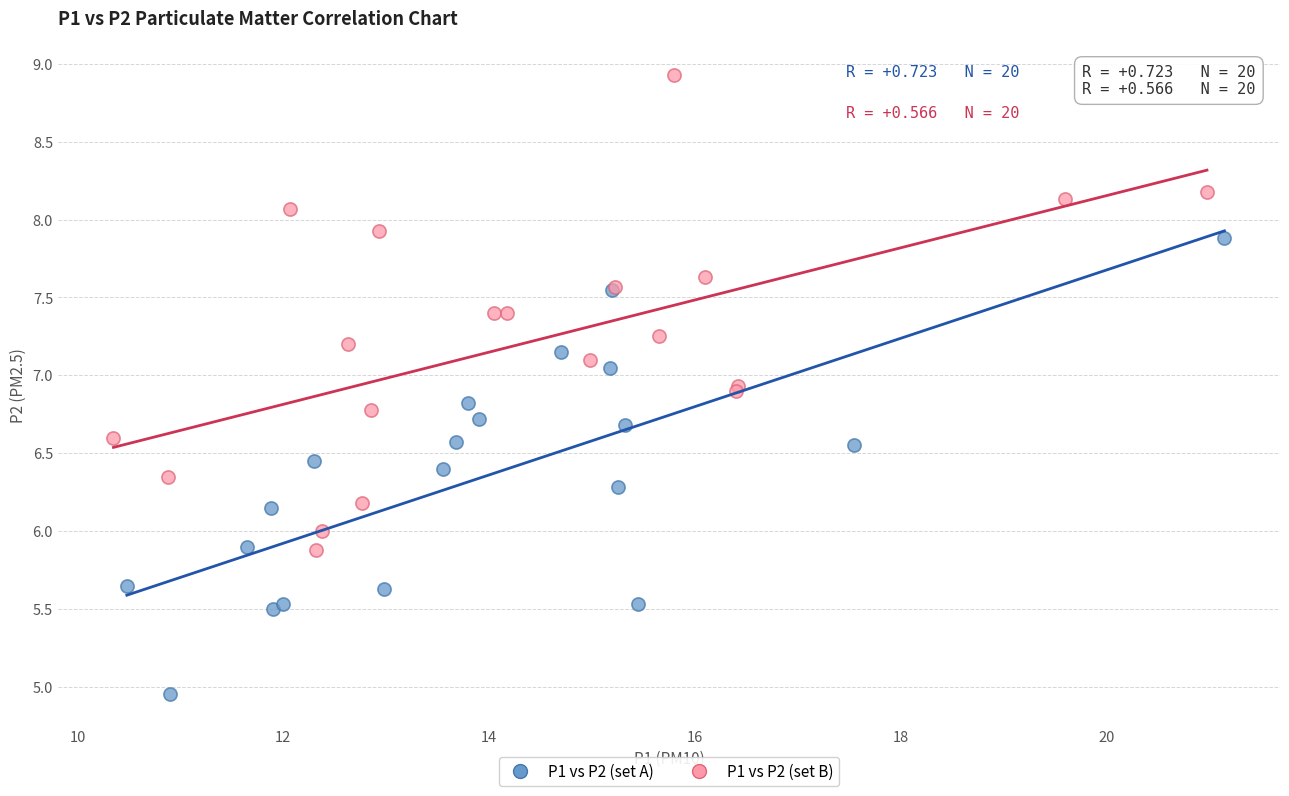

Which series reaches the maximum Y coordinate?

P1 vs P2 (set B)